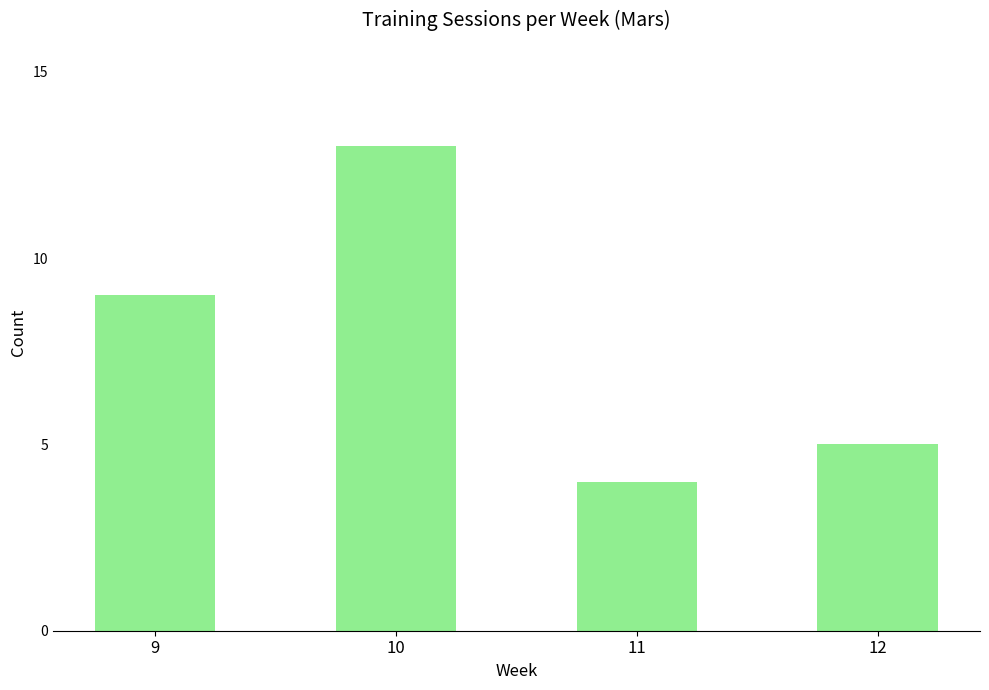

What is the difference between the maximum and minimum values?

9